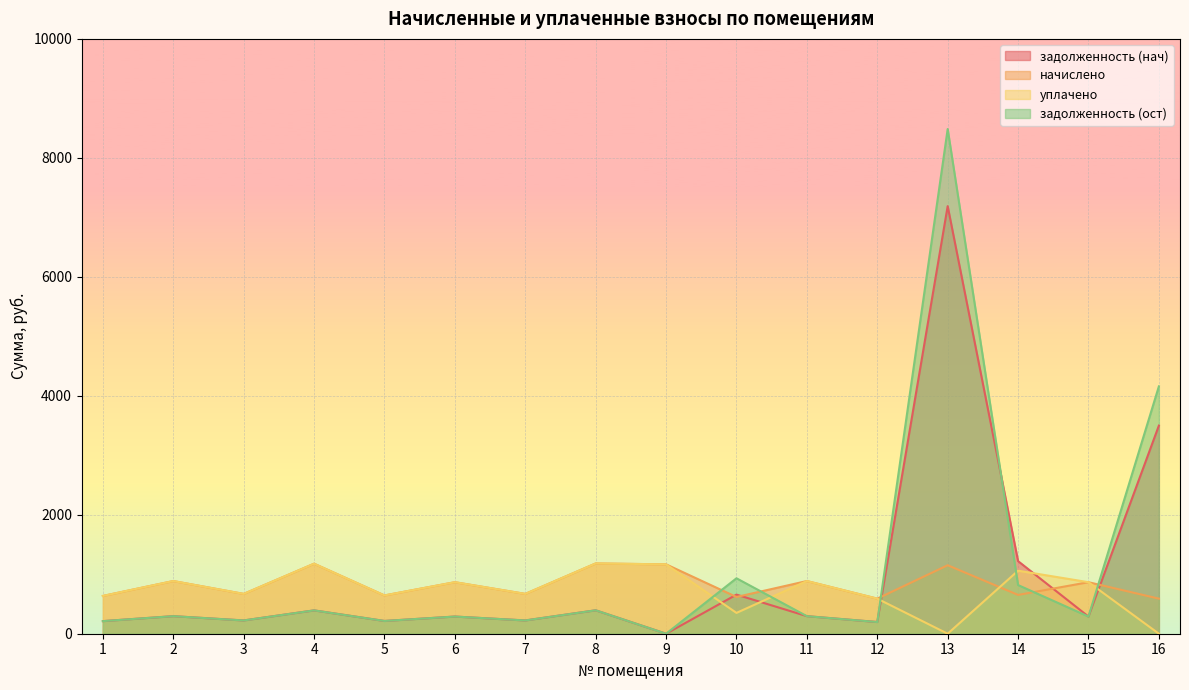

How many intersections are there between уплачено and задолженность (нач)?

5